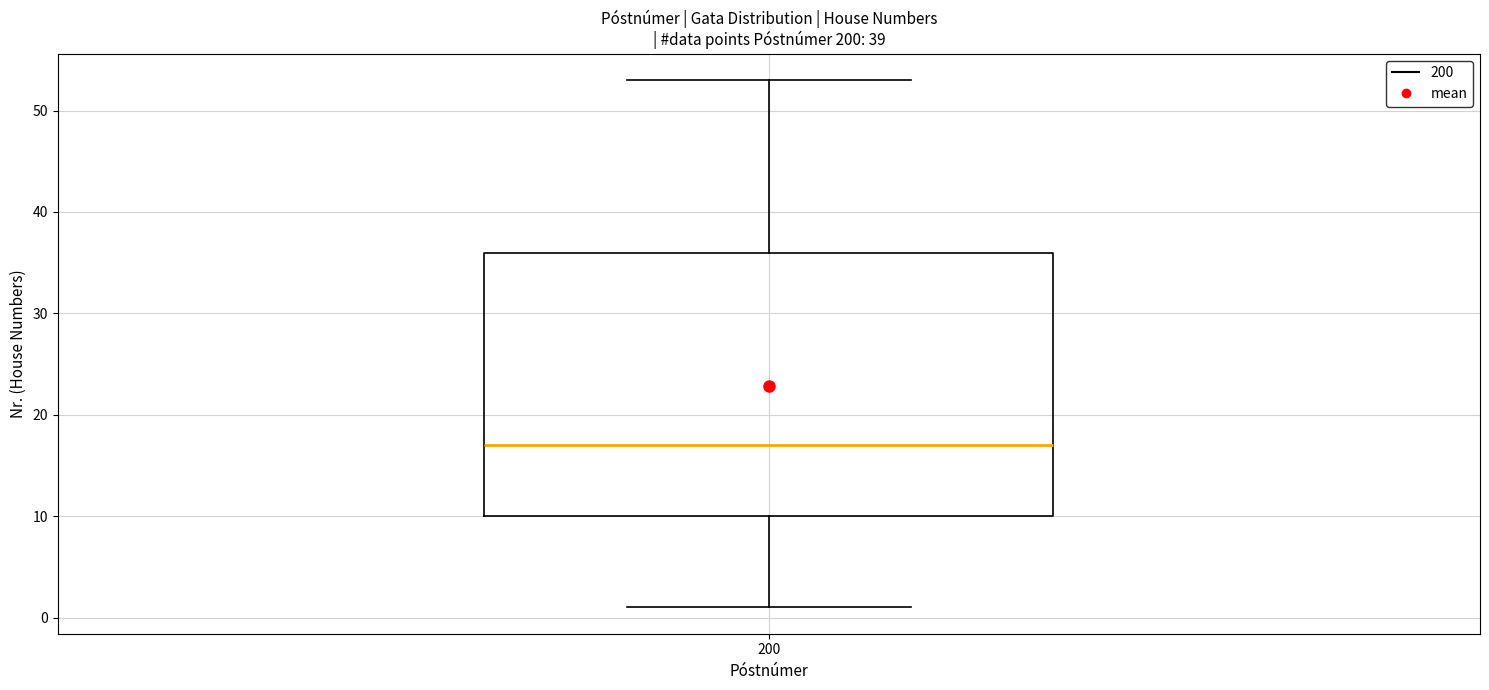

Where does the median line of the box at x = 200 sit on the y-axis? The values are not printed on the chart, so give them approximately, as read against the axis.

17